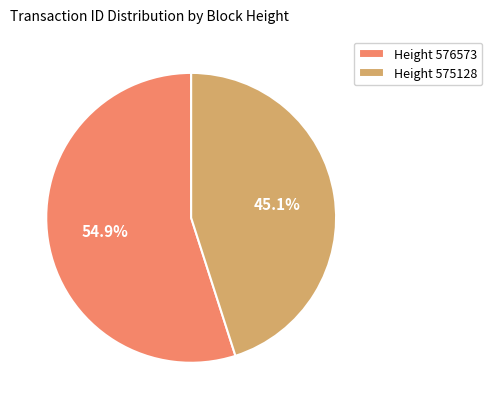

Count the number of slices in the pie.

2